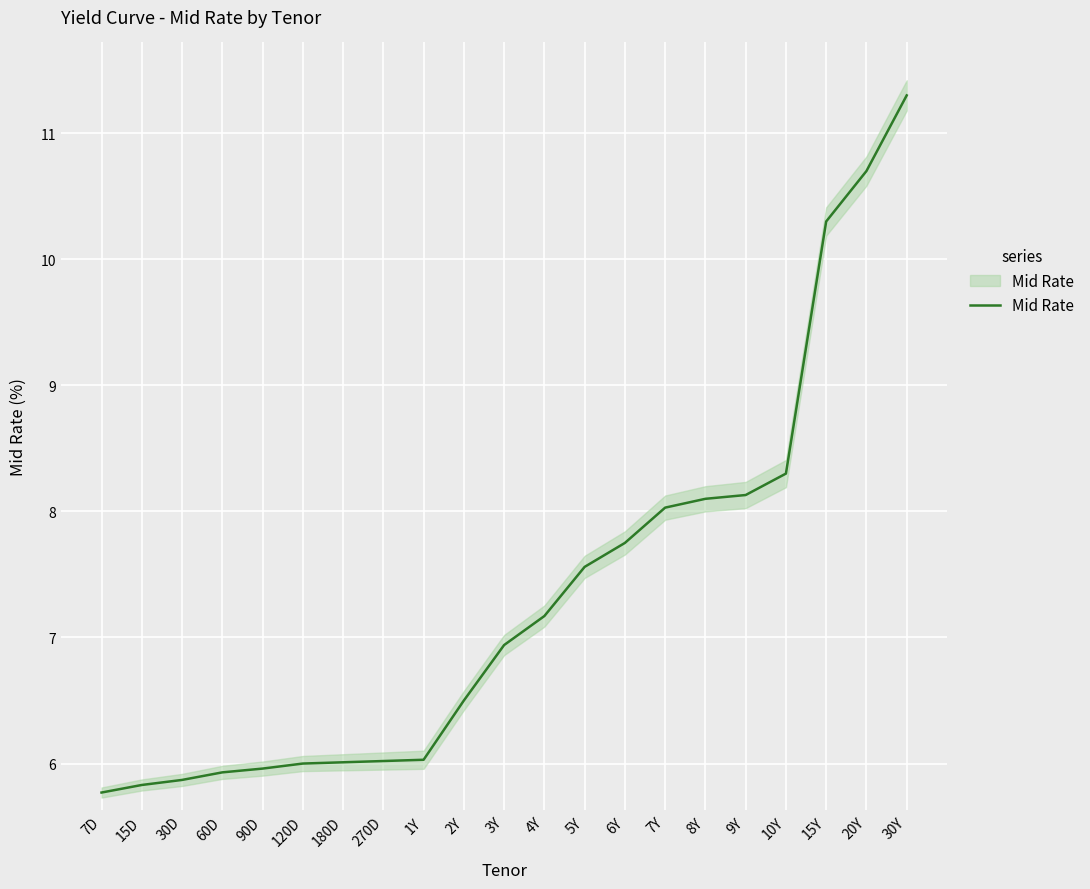

Where does the data first go above 6?

180D